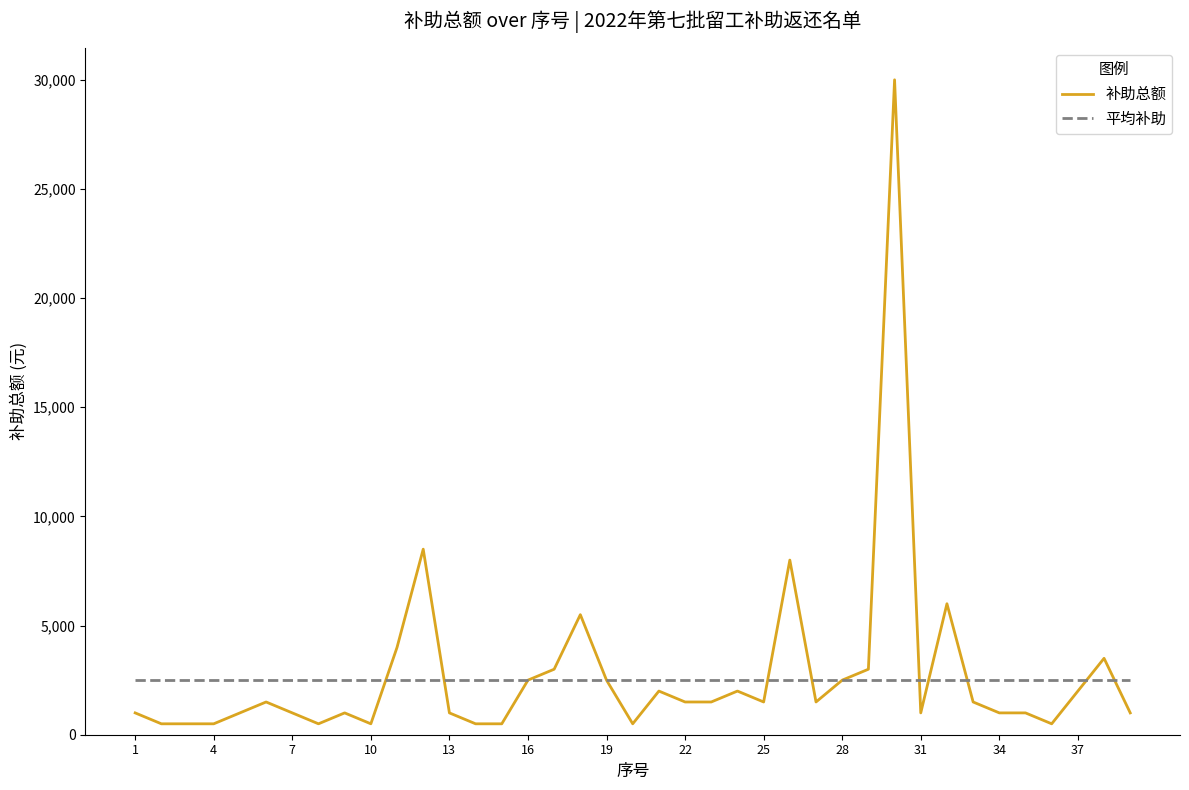

Reading left to right, transcribe all the data shown in this chart.

补助总额: 1000	500	500	500	1000	1500	1000	500	1000	500	4000	8500	1000	500	500	2500	3000	5500	2500	500	2000	1500	1500	2000	1500	8000	1500	2500	3000	30000	1000	6000	1500	1000	1000	500	2000	3500	1000
平均补助: 2500	2500	2500	2500	2500	2500	2500	2500	2500	2500	2500	2500	2500	2500	2500	2500	2500	2500	2500	2500	2500	2500	2500	2500	2500	2500	2500	2500	2500	2500	2500	2500	2500	2500	2500	2500	2500	2500	2500